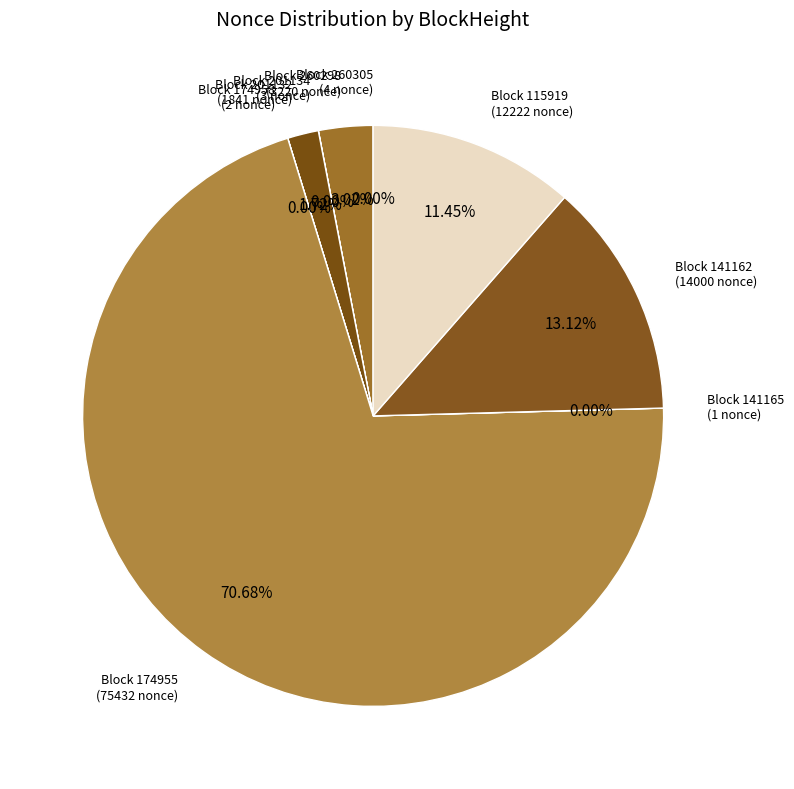

Which category has the biggest portion of the pie?

174955